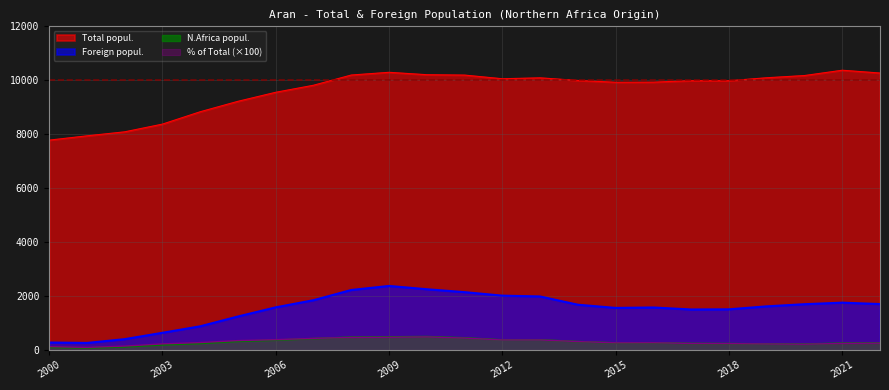

Reading right to left, what are all the values shown in this chart?

Total popul.: 10268.0	10372.0	10175.0	10093.0	9983.0	9985.0	9930.0	9926.0	9993.0	10090.0	10056.0	10192.0	10206.0	10295.0	10194.0	9815.0	9554.0	9219.0	8832.0	8373.0	8087.0	7938.0	7779.0
Foreign popul.: 1699.0	1751.0	1694.0	1614.0	1504.0	1498.0	1572.0	1556.0	1675.0	1981.0	2011.0	2141.0	2249.0	2371.0	2221.0	1842.0	1577.0	1238.0	874.0	633.0	397.0	257.0	273.0
N.Africa popul.: 255.0	250.0	213.0	220.0	233.0	238.0	263.0	259.0	308.0	371.0	370.0	446.0	492.0	481.0	472.0	418.0	361.0	317.0	239.0	186.0	113.0	72.0	93.0
% of Total: 248.0	241.0	209.0	218.0	233.0	238.0	265.0	261.0	308.0	368.0	368.0	438.0	482.0	467.0	463.0	426.0	378.0	344.0	271.0	222.0	140.0	91.0	120.0